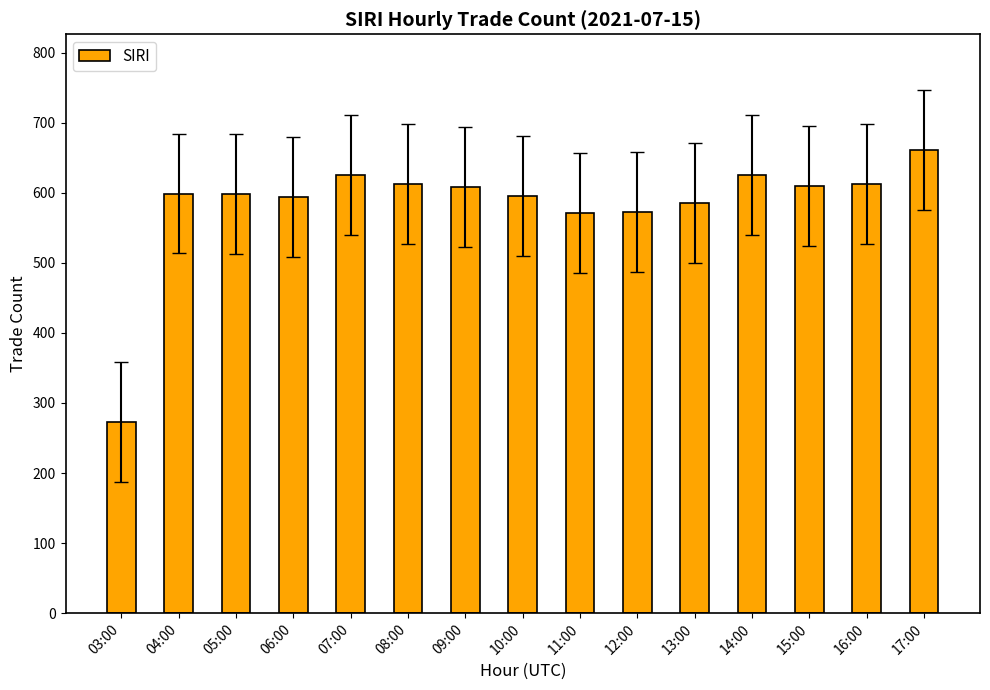

Approximately how many times larger is the value at 11:00 compared to 05:00?

1.0